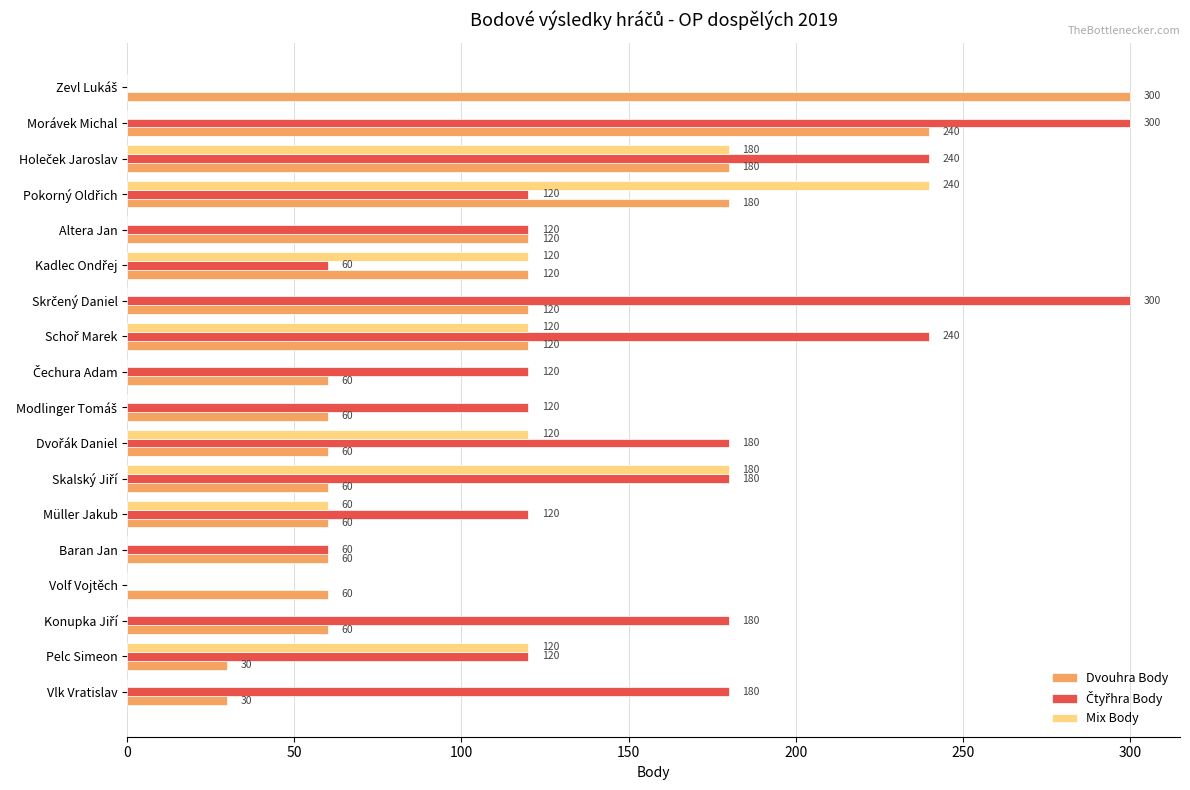

The value of Dvouhra Body at Pelc Simeon is 30. True or false?

True